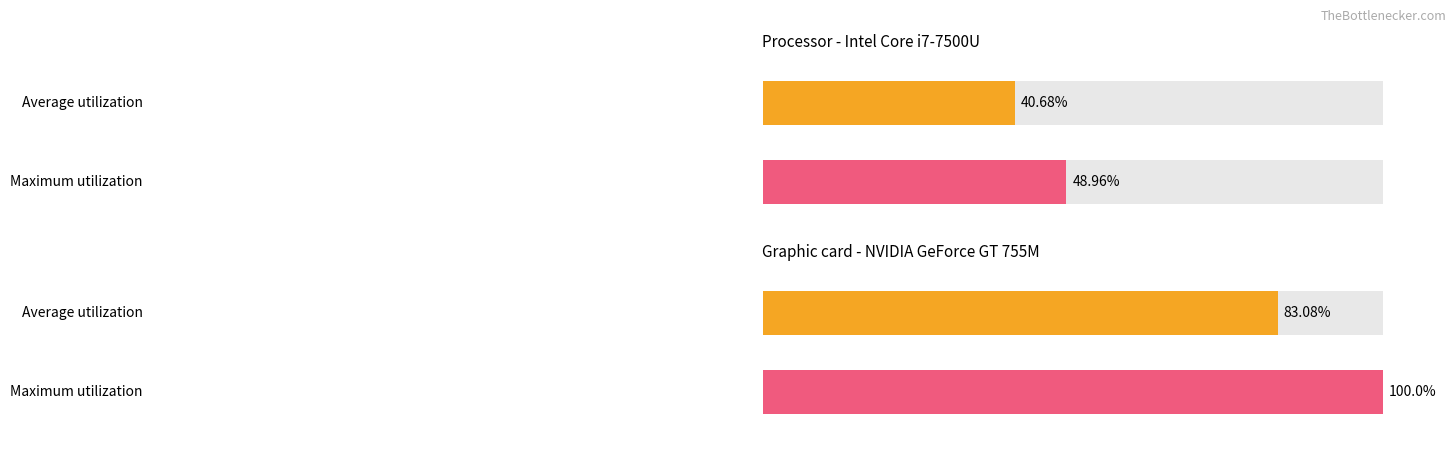

What is the maximum value shown in the chart?

100.0